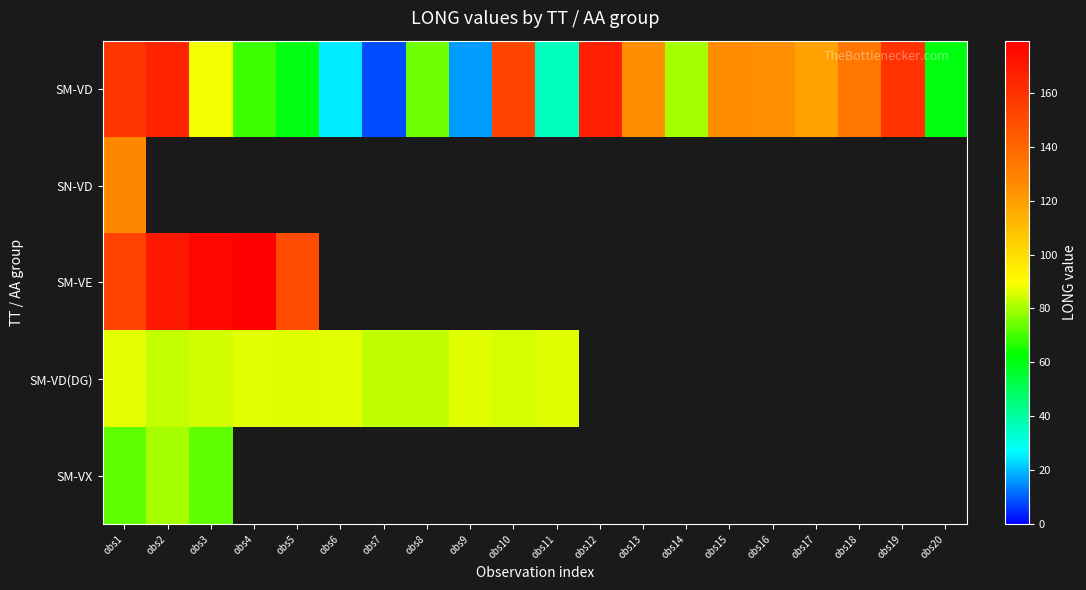

Between obs20 and obs17, which is larger?

obs17